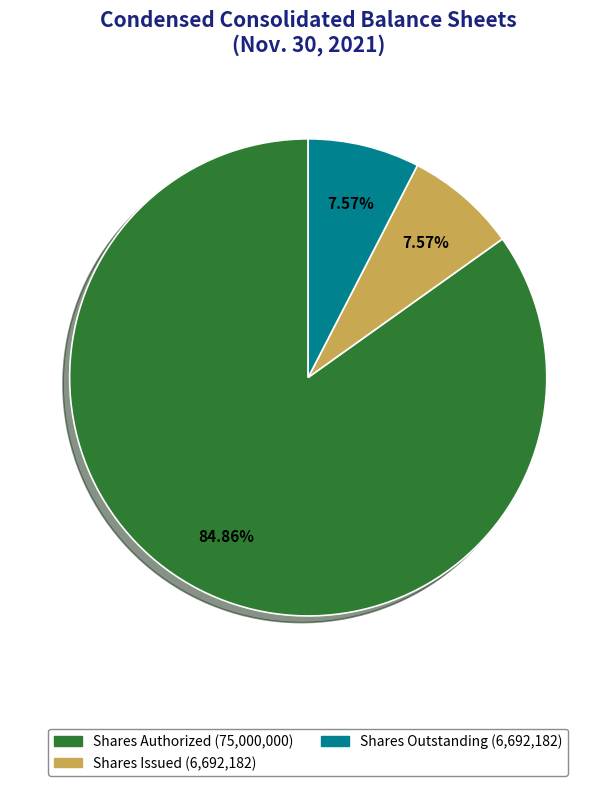

Is there a majority slice in this chart?

Yes